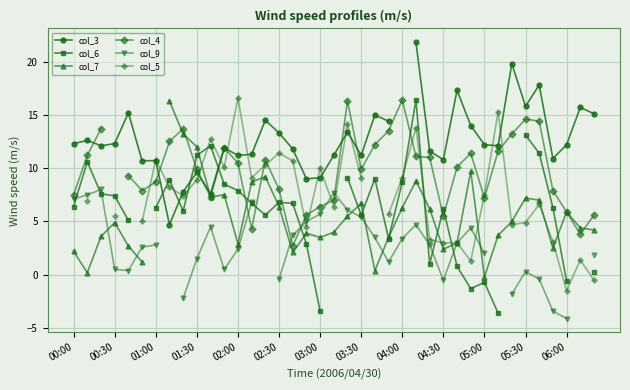

The col_4 series shows 4.7 at 05:30. True or false?

False